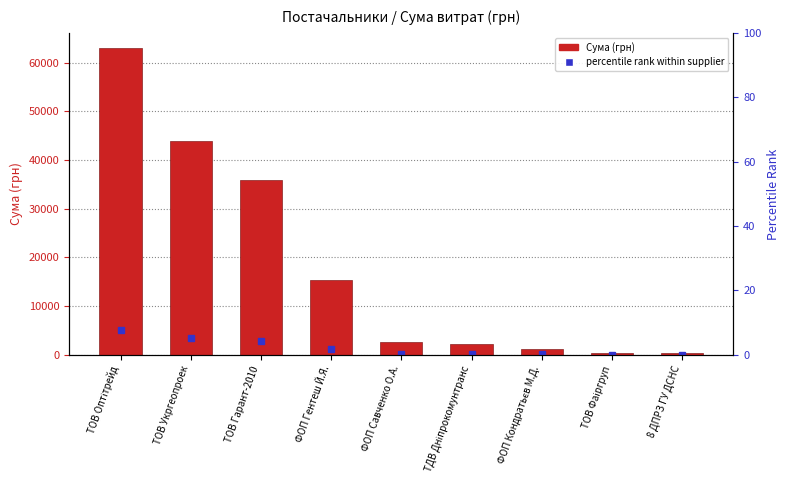

What is the label of the 4th bar from the left?

ФОП Гентеш Й.Я.